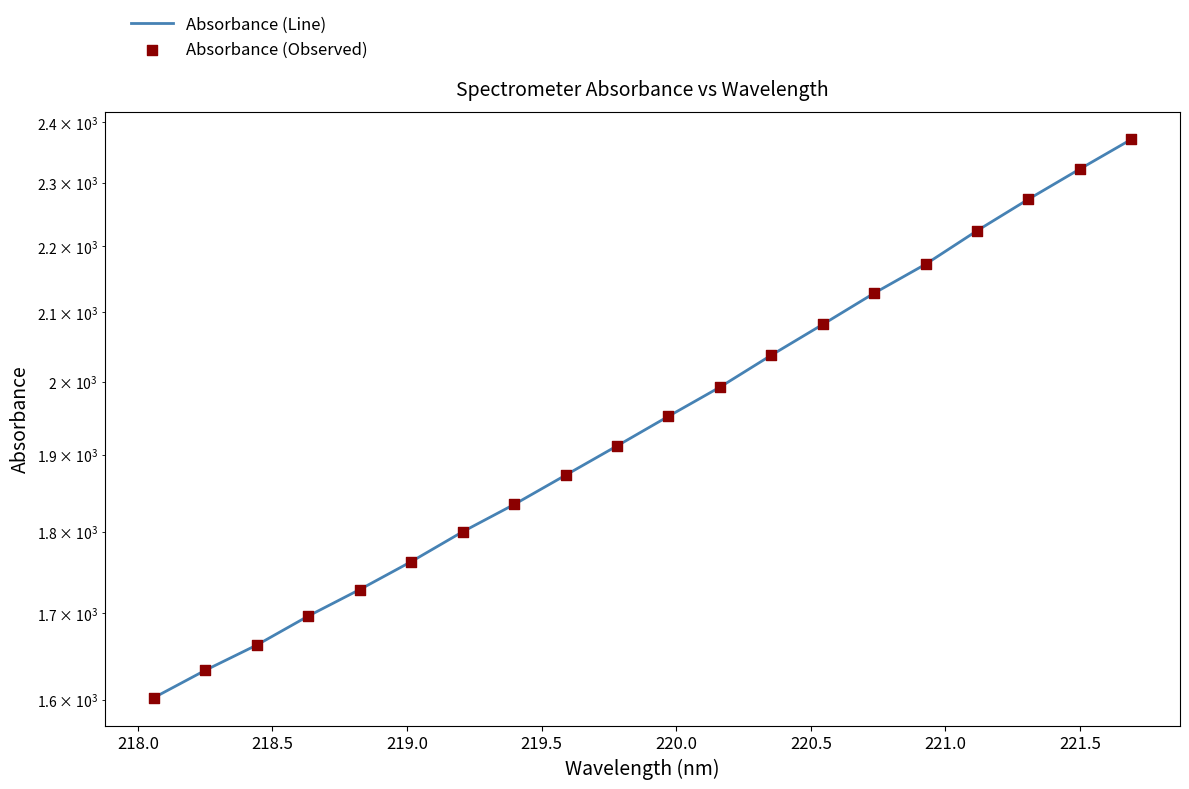

Is the value of Absorbance (Observed) at 222.0 greater than the value of Absorbance (Line) at 19?

No